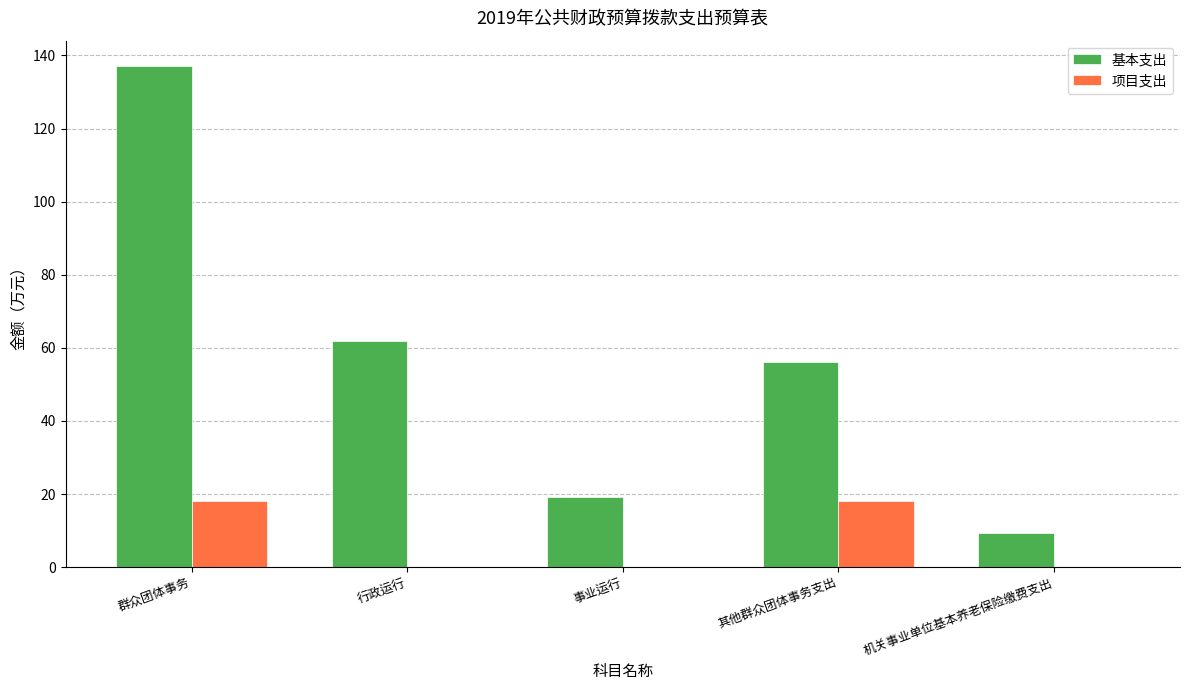

What are all the series names shown in the legend?

基本支出, 项目支出